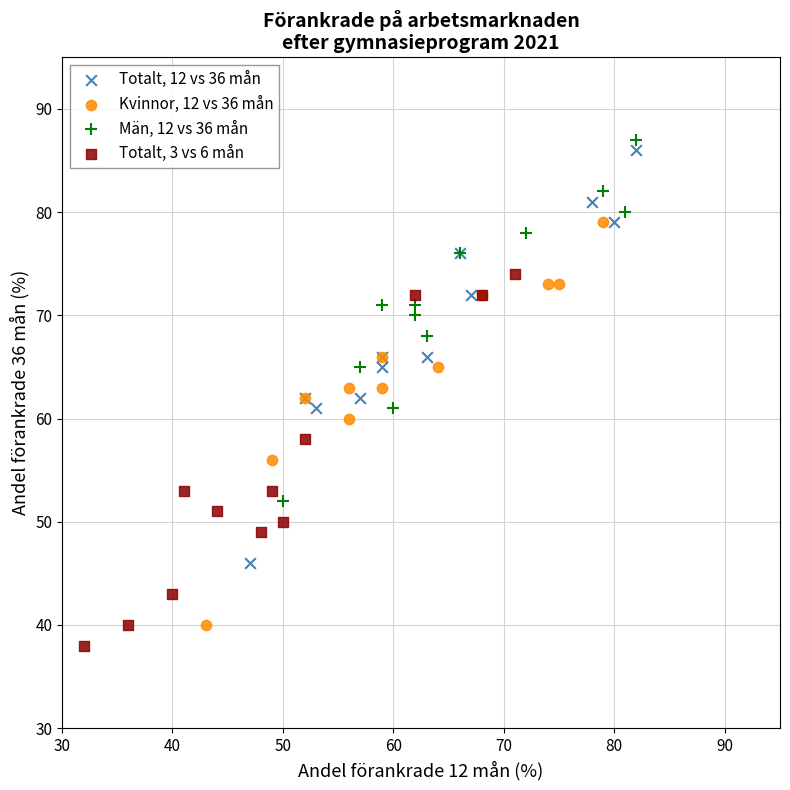

Which series contains the lowest Y value?

Totalt, 3 vs 6 mån